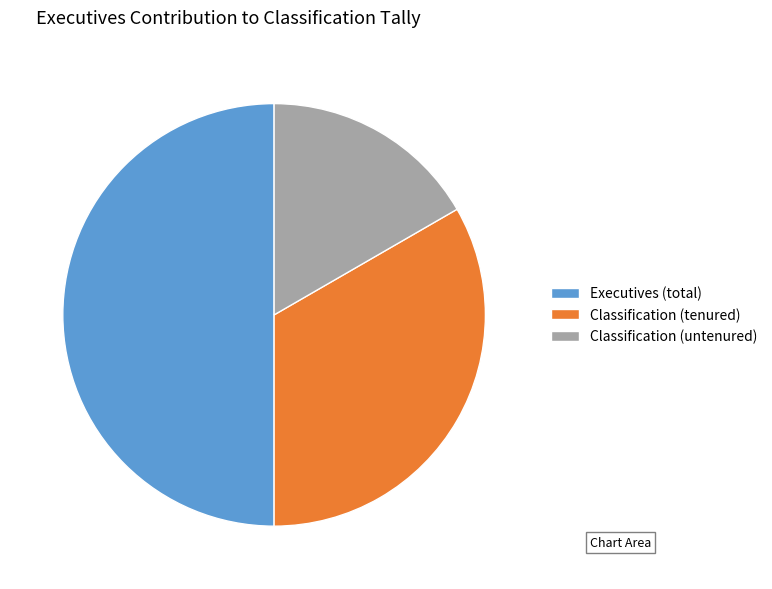

Is it true that Classification (tenured) is 33% of the pie?

True